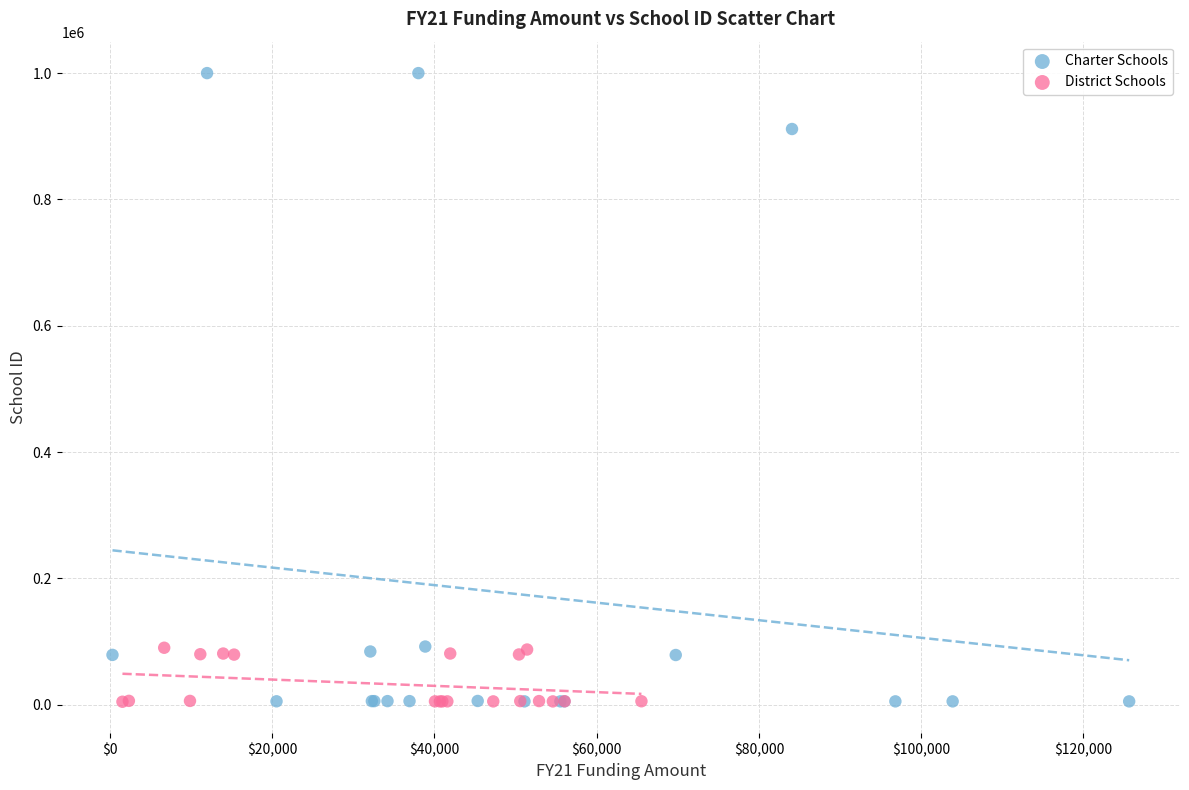

Which series reaches the maximum Y coordinate?

Charter Schools